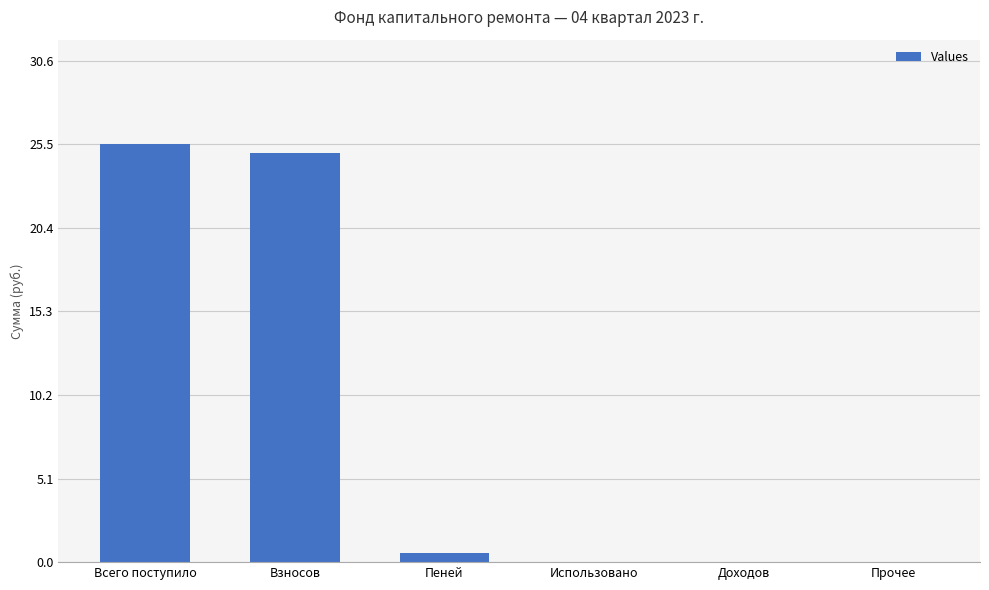

What is the sum of all values?

51.0